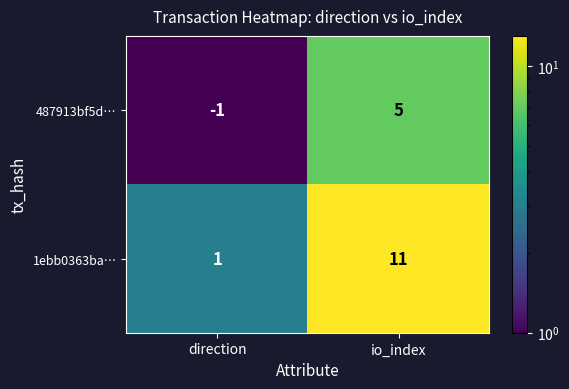

What is the approximate value of 487913bf5d… at io_index?

5